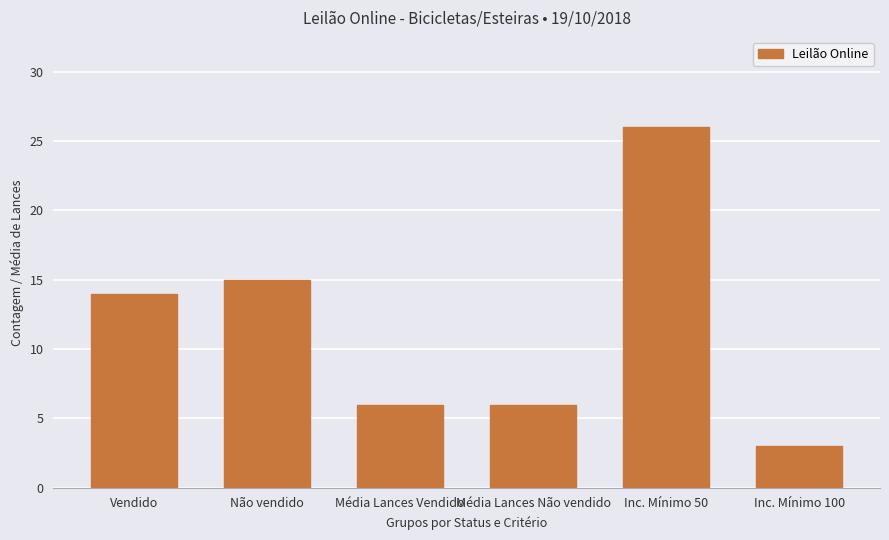

What is the maximum value shown in the chart?

26